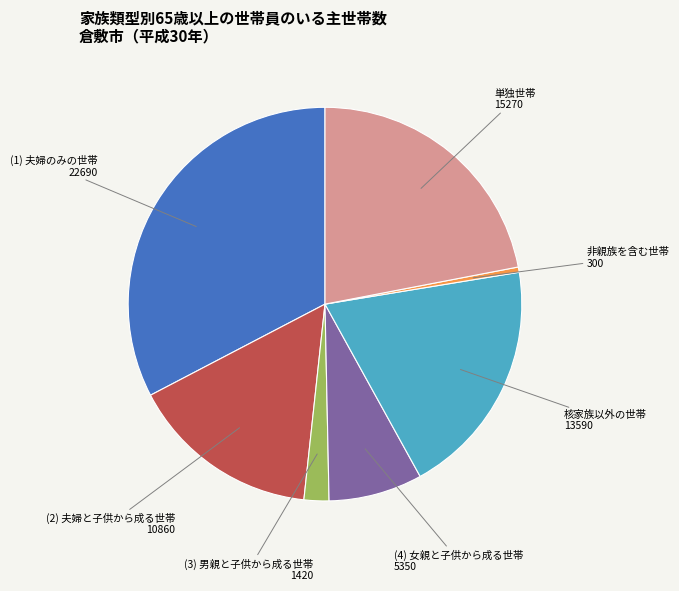

Which category has the smallest portion of the pie?

非親族を含む世帯